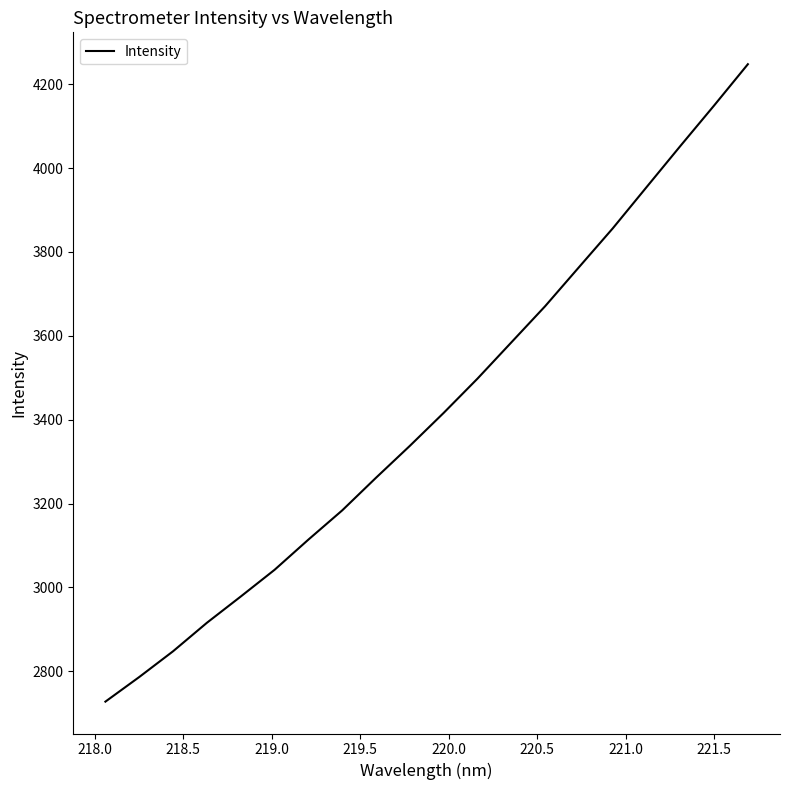

What is the smallest value displayed?

2727.6